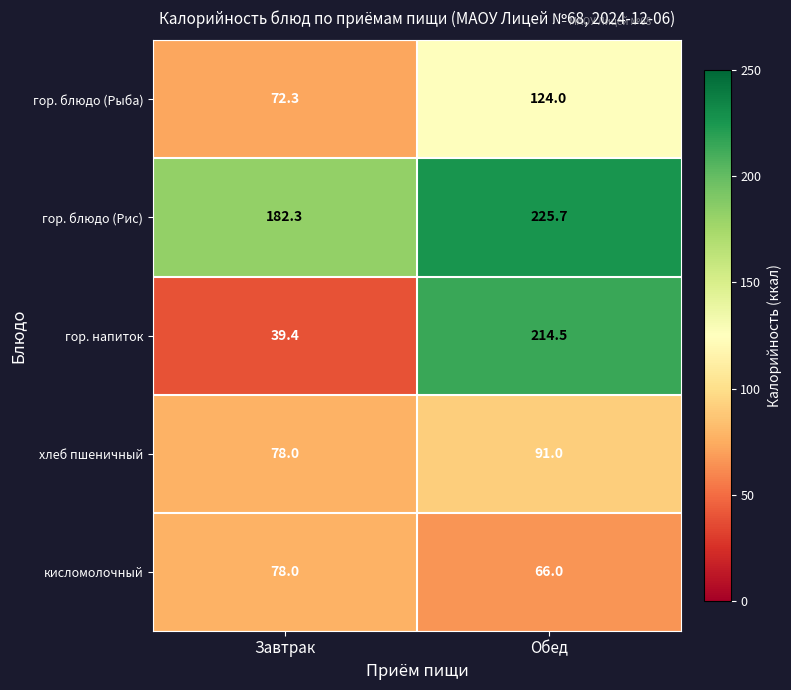

Rank the series by their maximum value, from highest to lowest.

гор. блюдо (Рис), гор. напиток, гор. блюдо (Рыба), хлеб пшеничный, кисломолочный